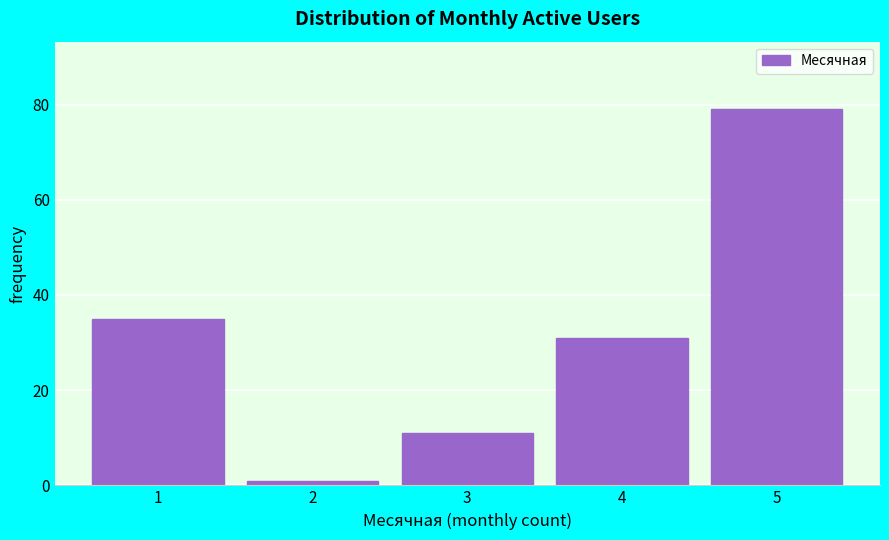

Reading left to right, transcribe all the data shown in this chart.

1=35	2=1	3=11	4=31	5=79